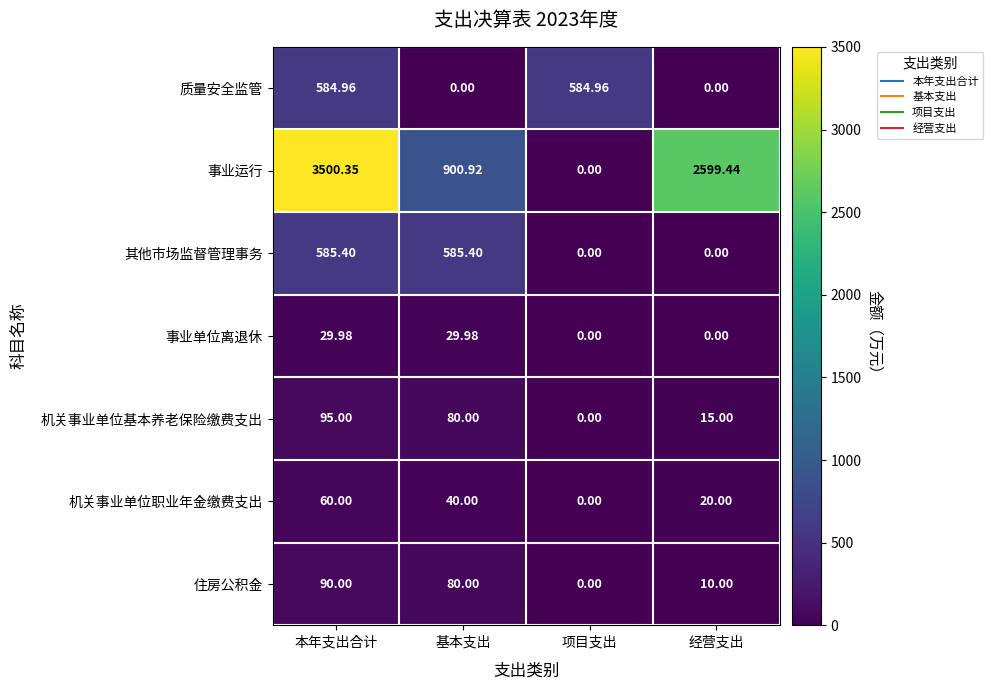

Which category has the highest value across all series?

本年支出合计